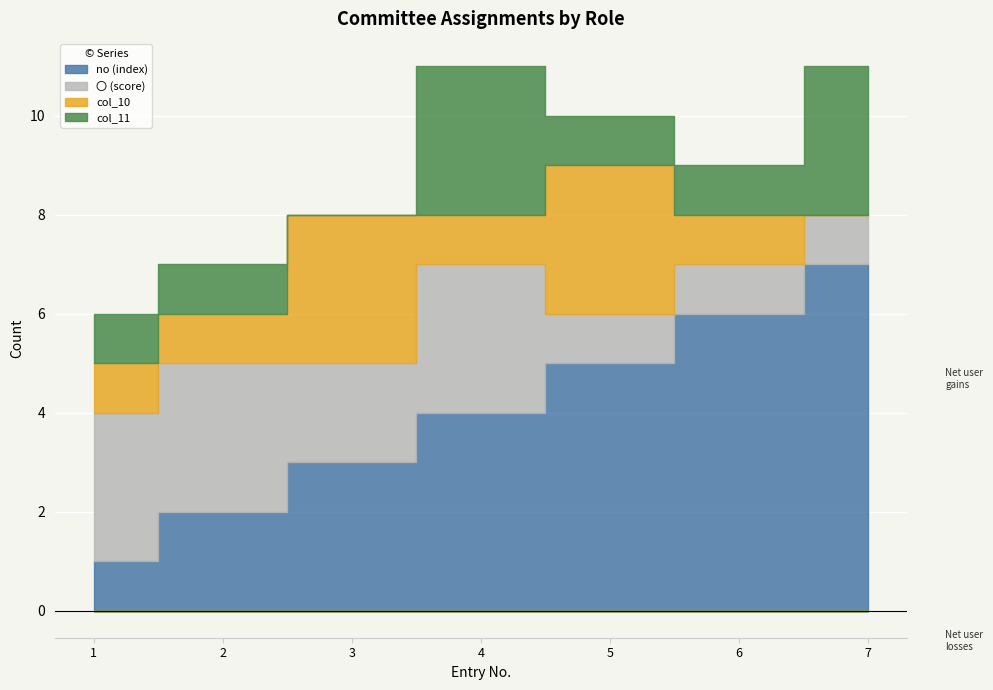

Reading left to right, transcribe all the data shown in this chart.

no: 1	2	3	4	5	6	7
〇: 3	3	2	3	1	1	1
col_10: 1	1	3	1	3	1	0
col_11: 1	1	0	3	1	1	3